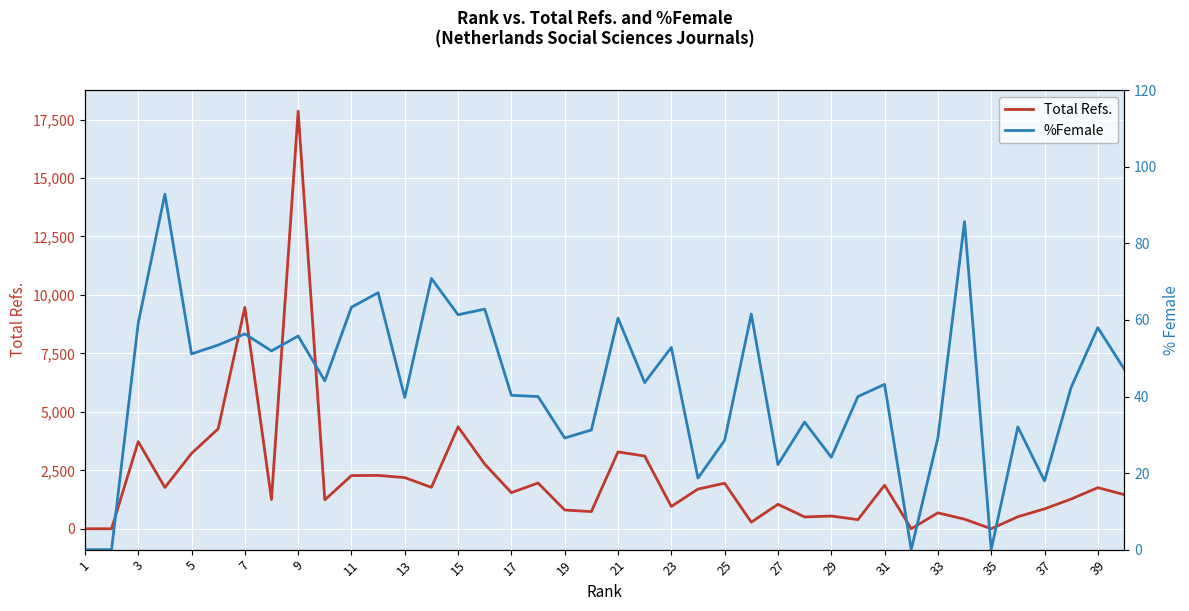

What is the sum of all %Female values?

1711.8